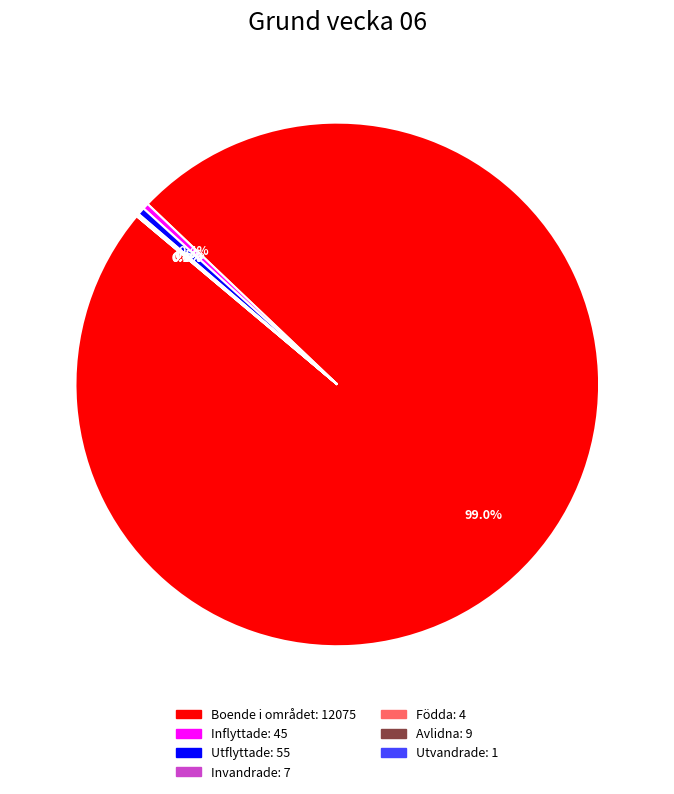

To the nearest percent, what is the average slice percentage?

14%